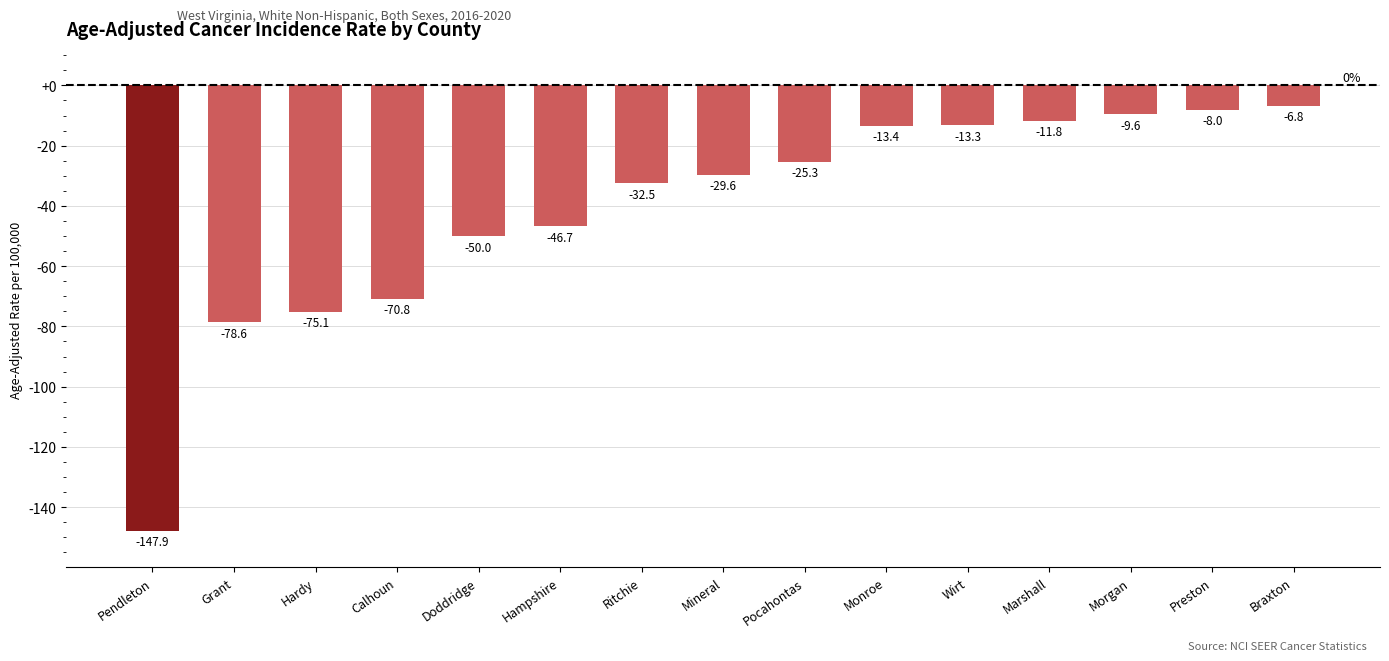

List the labels in order of value, smallest first.

Pendleton, Grant, Hardy, Calhoun, Doddridge, Hampshire, Ritchie, Mineral, Pocahontas, Monroe, Wirt, Marshall, Morgan, Preston, Braxton